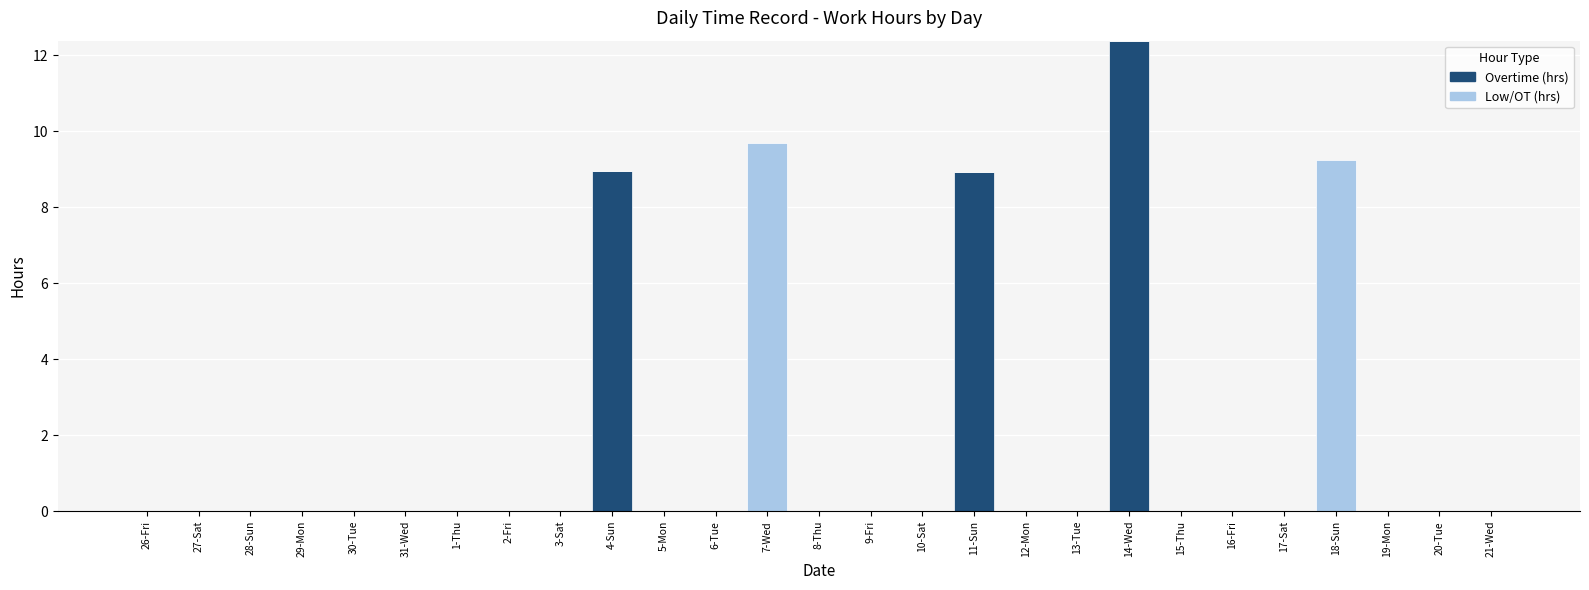

Are the bars horizontal?

No